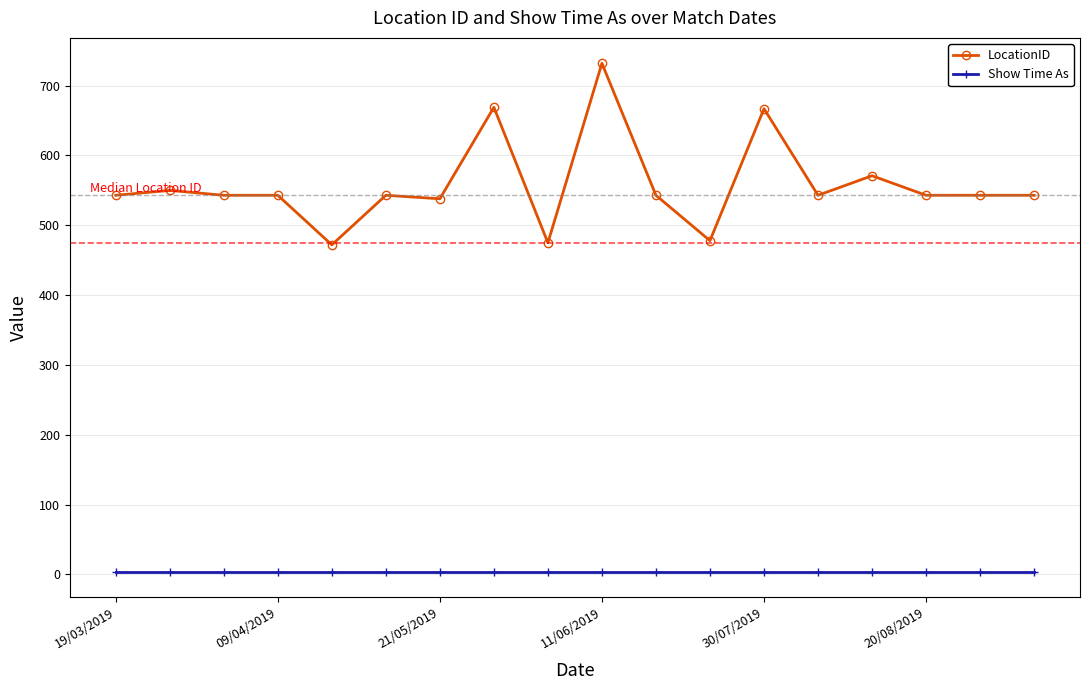

What is the value of the LocationID point at the 14th from the left?

543